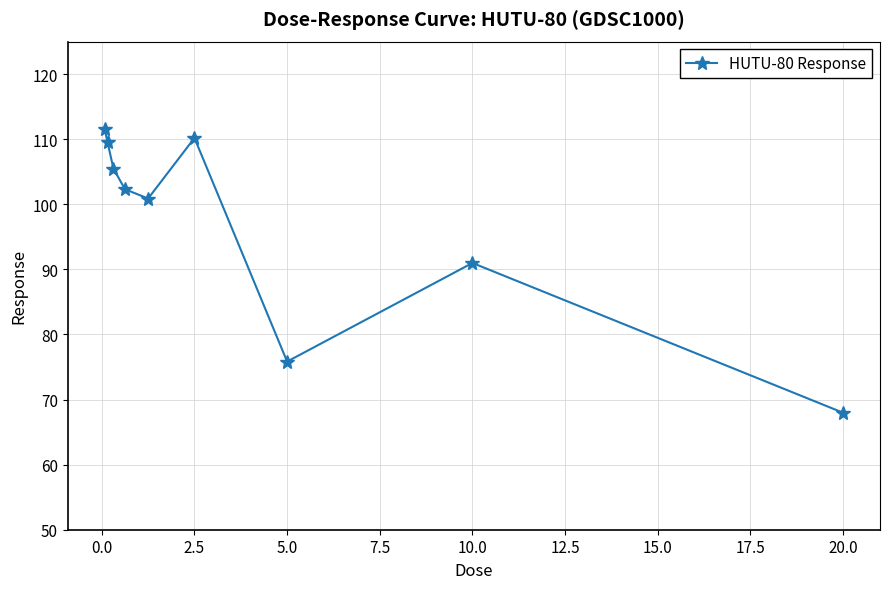

What is the maximum value shown in the chart?

111.5